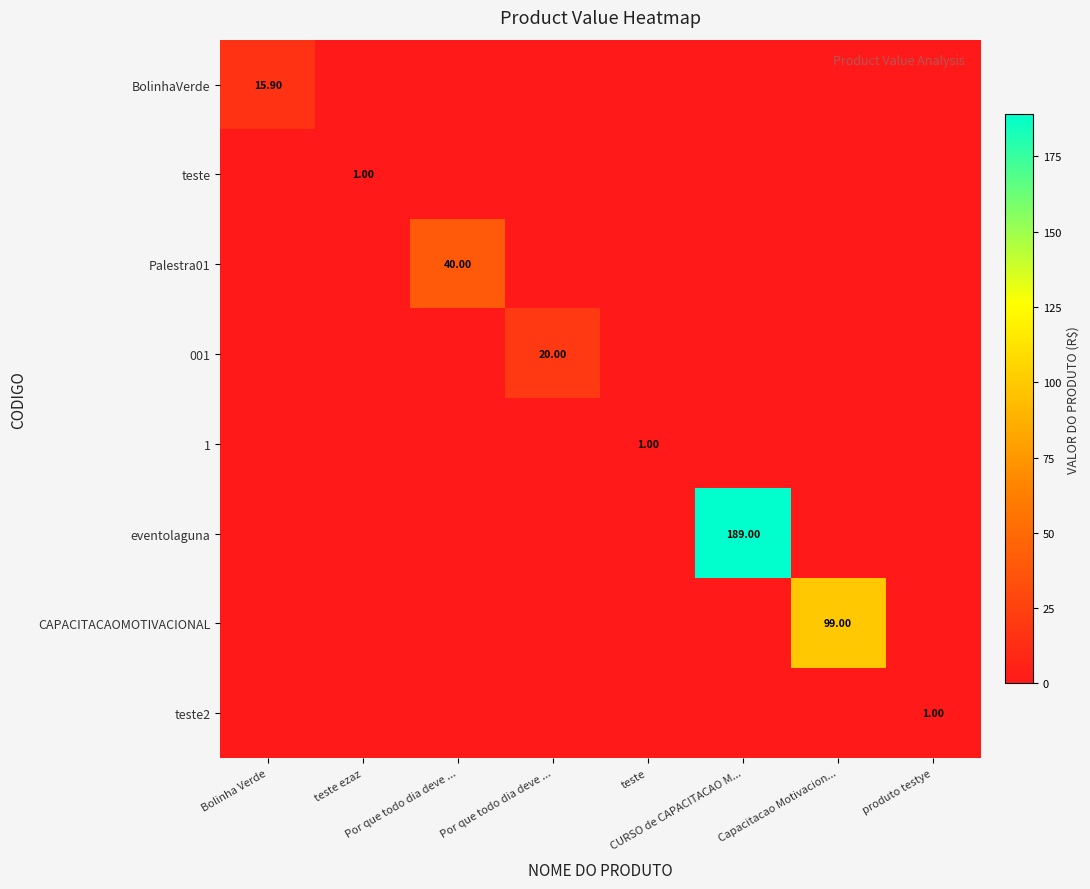

What is the difference between the maximum and minimum values in the 1 series?

1.0